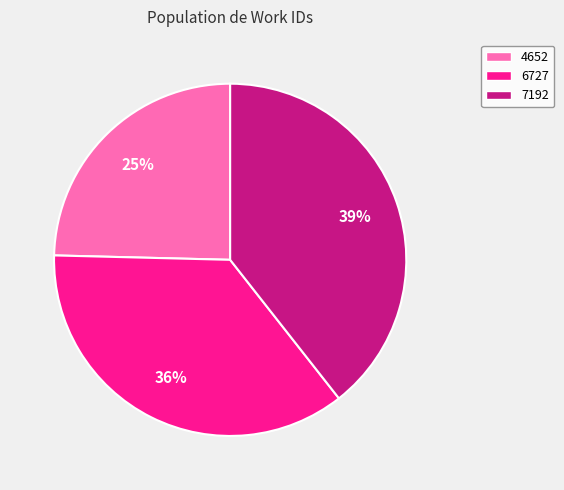

Is 4652 the majority of the pie?

No